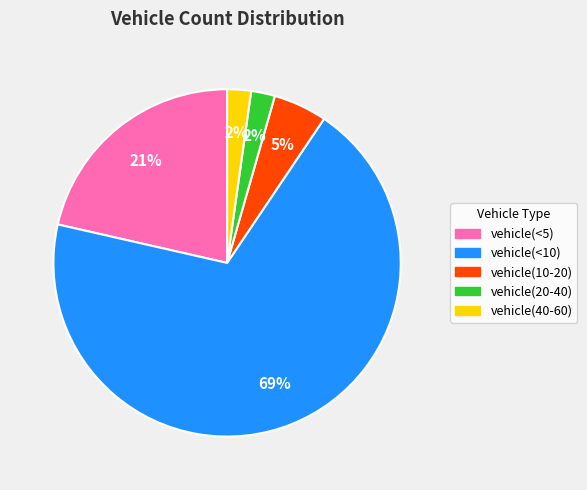

Is there any slice that represents more than half of the pie?

Yes